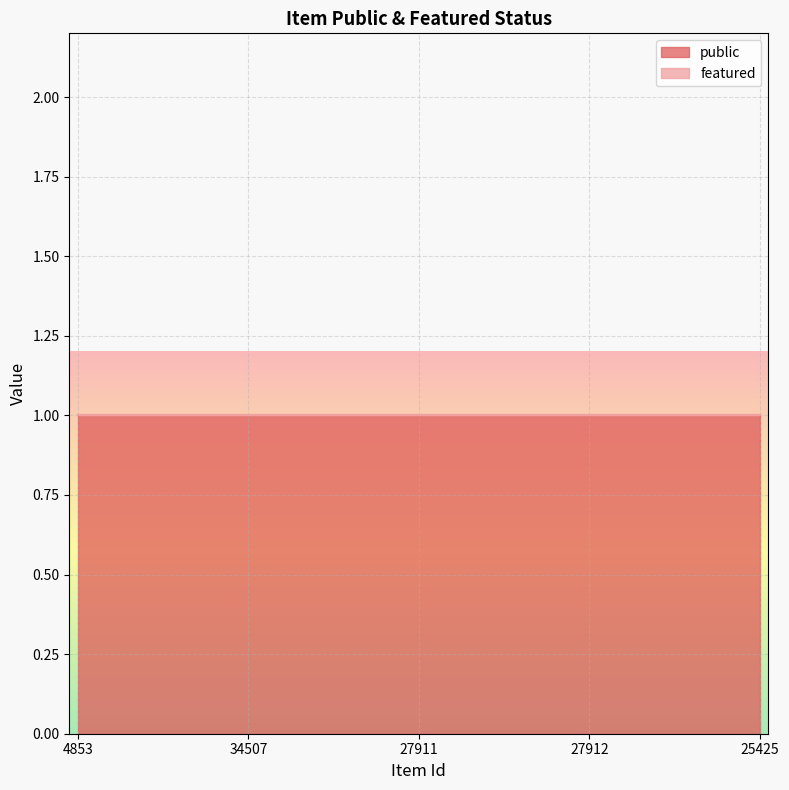

Rank the series by their maximum value, from highest to lowest.

public, featured